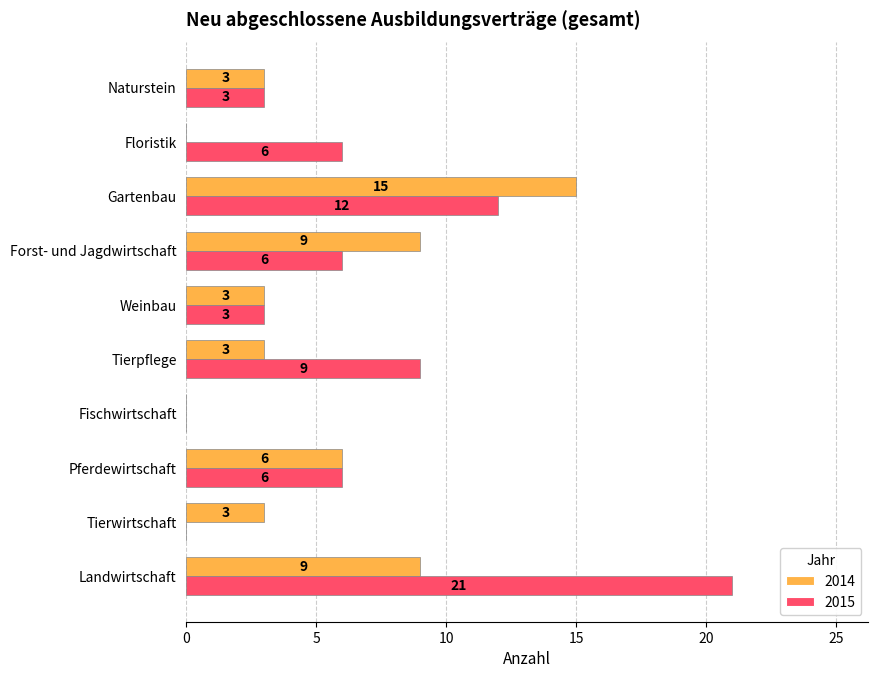

Count the number of data series in this chart.

2